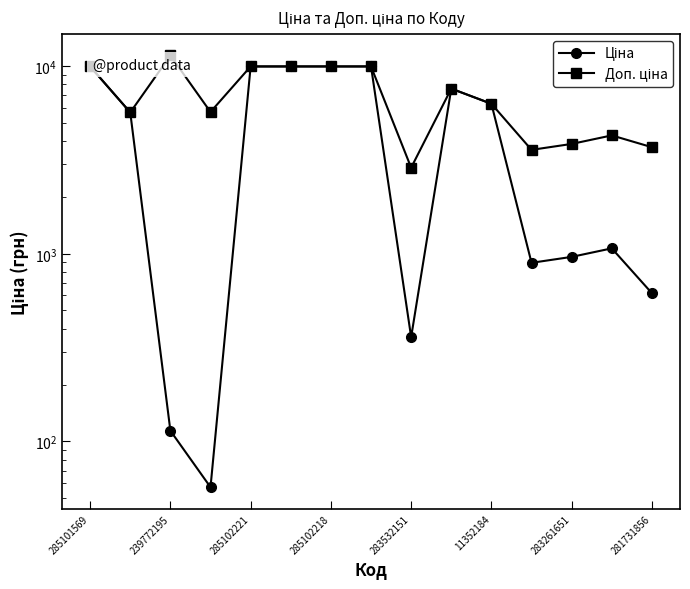

How many interior local peaks does the Доп. ціна series have?

3